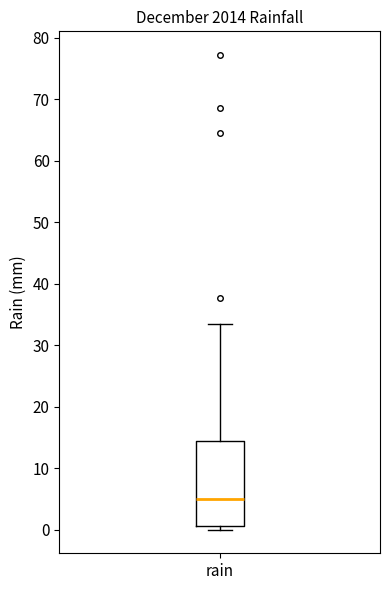

Read this box plot against the y-axis: the position of the median line, the range covered by the box, and the ends of both whiskers. The values are not printed on the chart, so give them approximately, as read against the axis.

median 5, box 1 to 14, whiskers 0 to 33